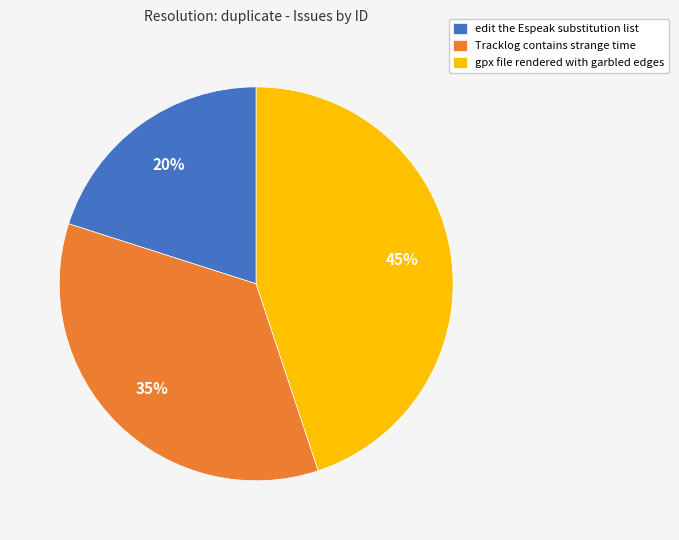

Count the number of slices in the pie.

3